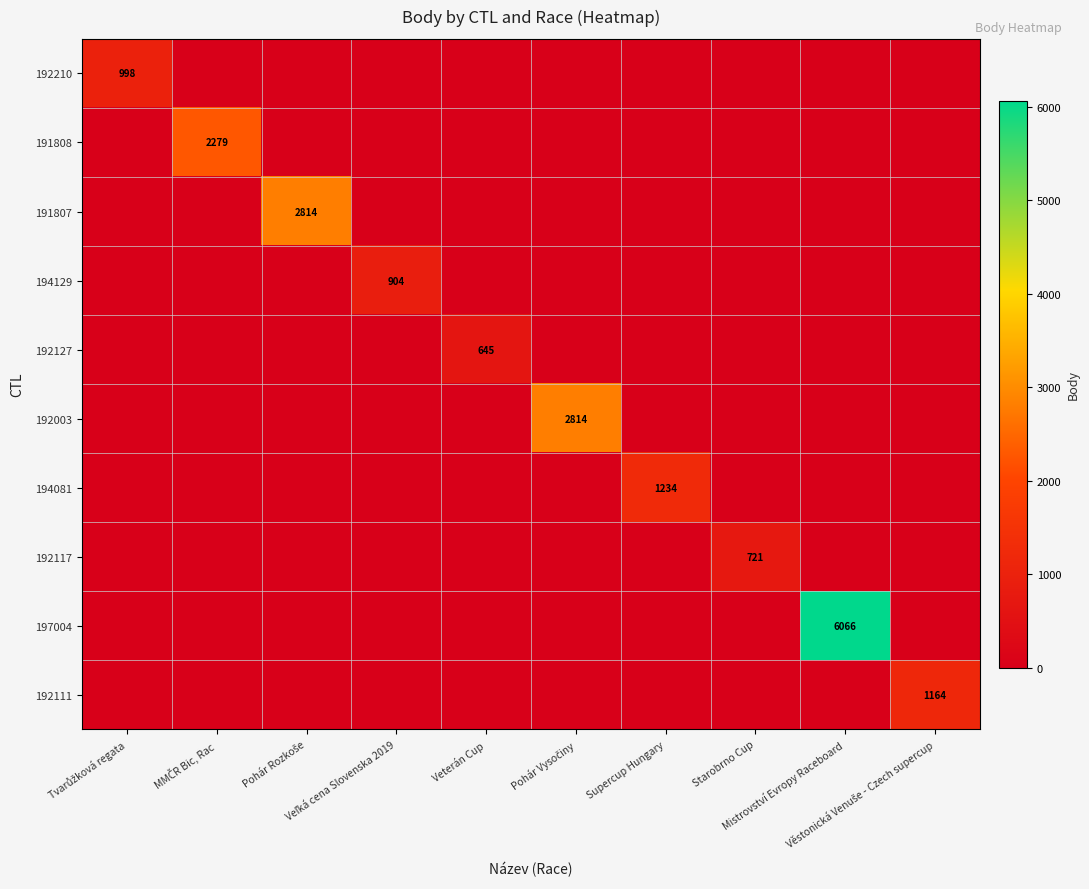

Which series changed the most between MMČR Bic, Rac and Veľká cena Slovenska 2019?

191808